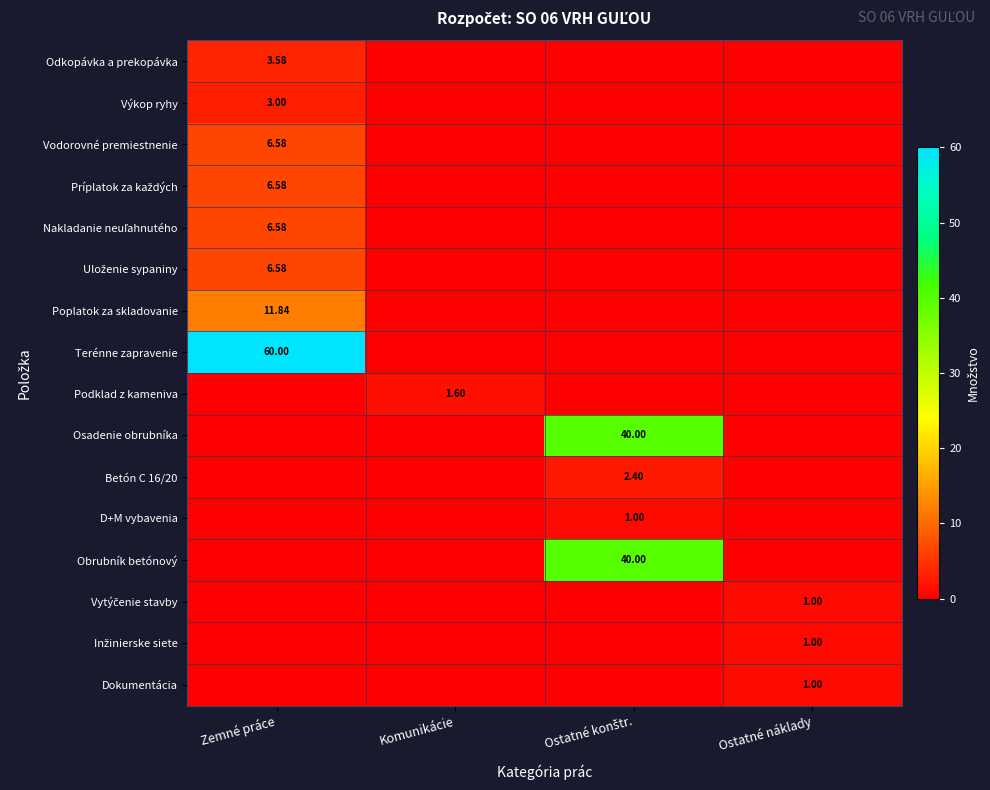

What is the maximum value for Betón C 16/20?

2.4